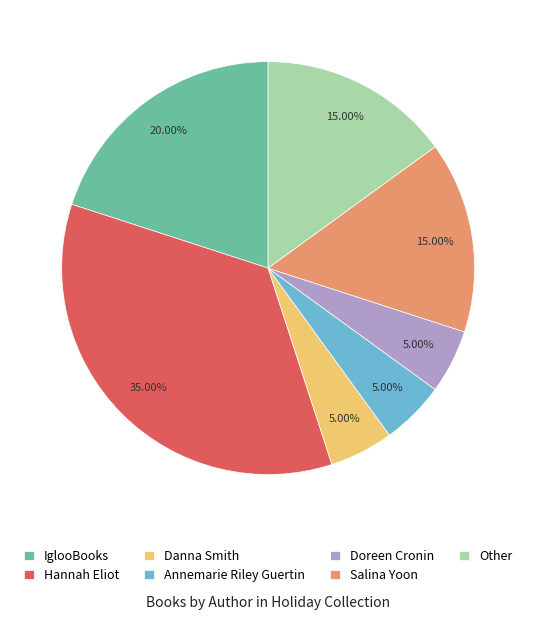

The IglooBooks slice represents 20% of the pie. True or false?

True